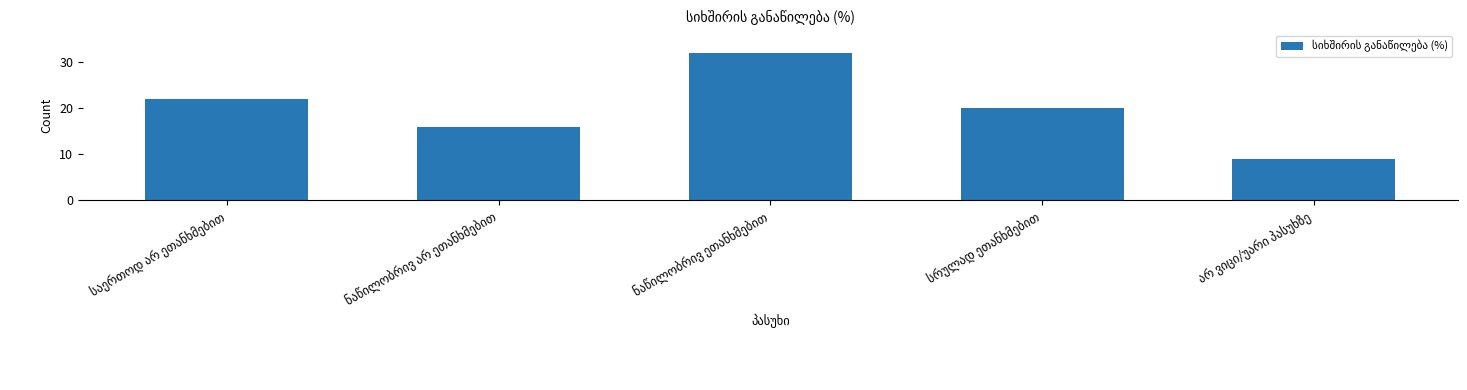

What is the difference between the second highest and second lowest values?

6